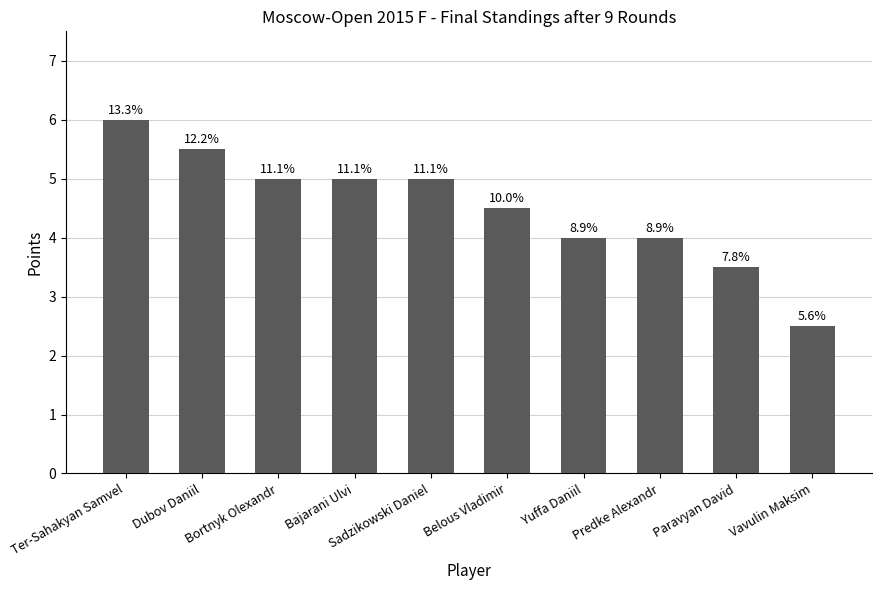

Are the bars horizontal?

No